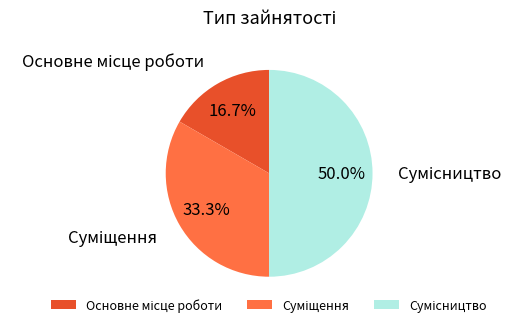

Count the number of slices in the pie.

3